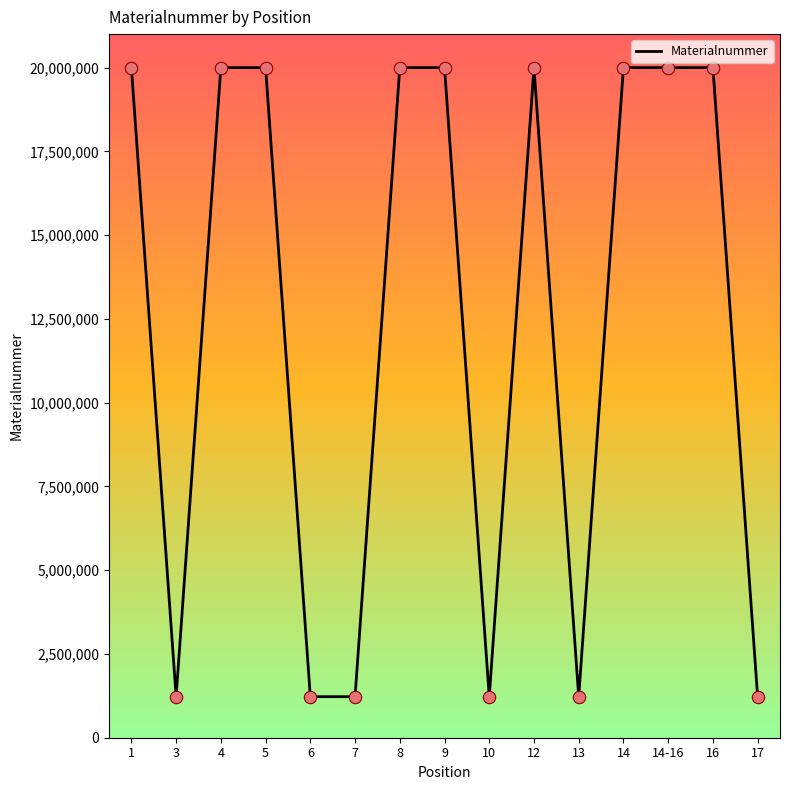

What is the change in value from 9 to 13?

-18779159